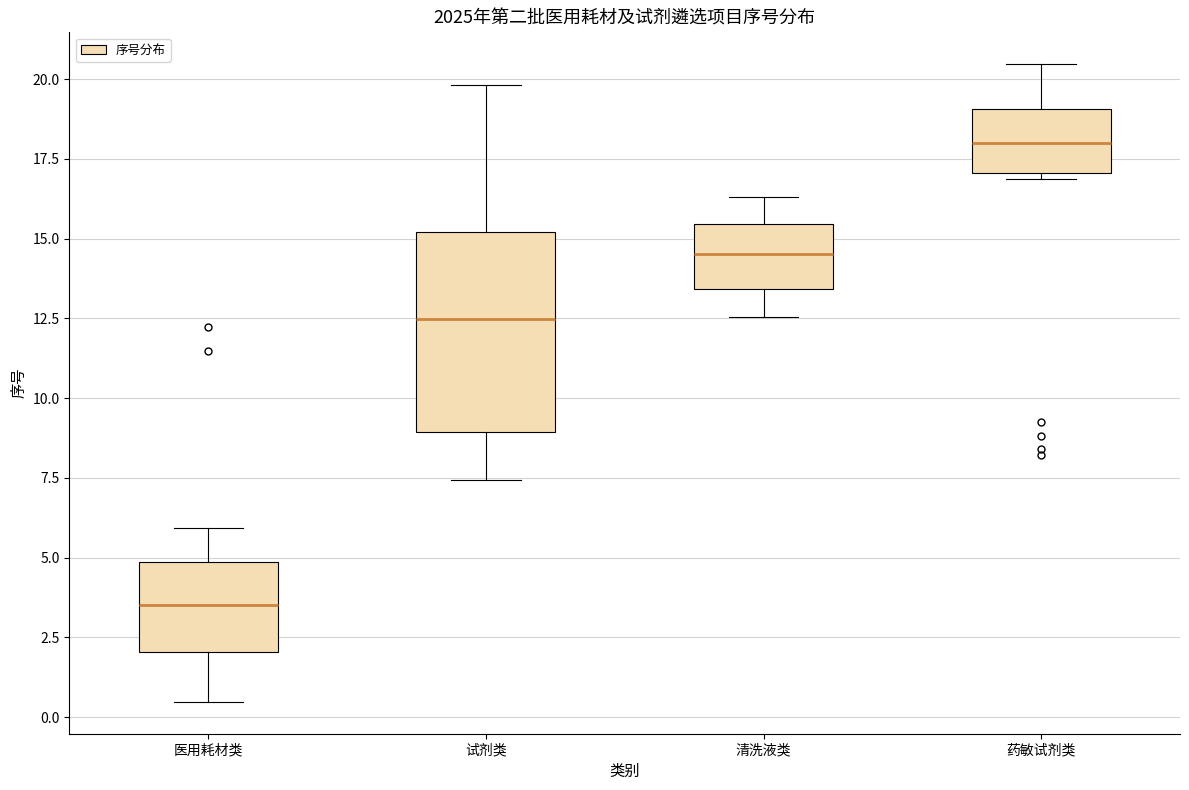

Which box has the highest median line?

药敏试剂类